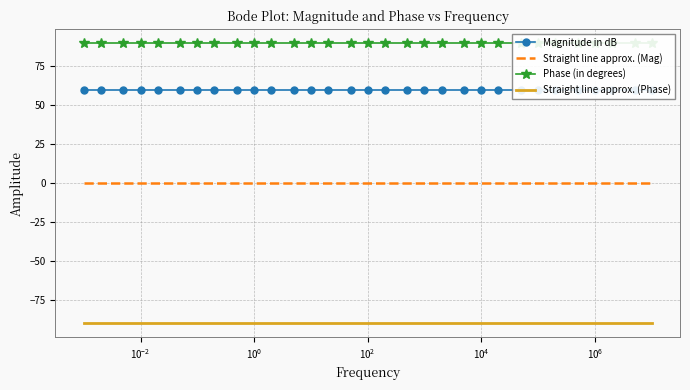

What are all the series names shown in the legend?

Magnitude in dB, Straight line approx. (Mag), Phase (in degrees), Straight line approx. (Phase)